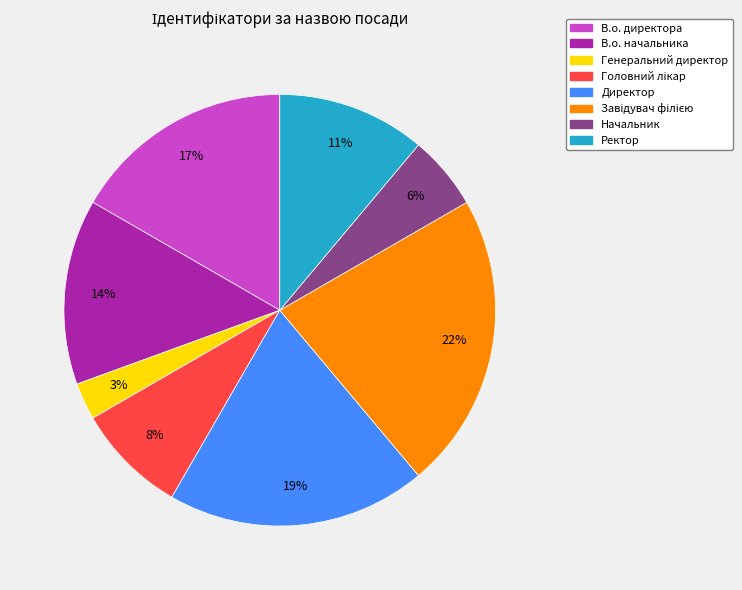

Does Директор represent more than half of the total?

No